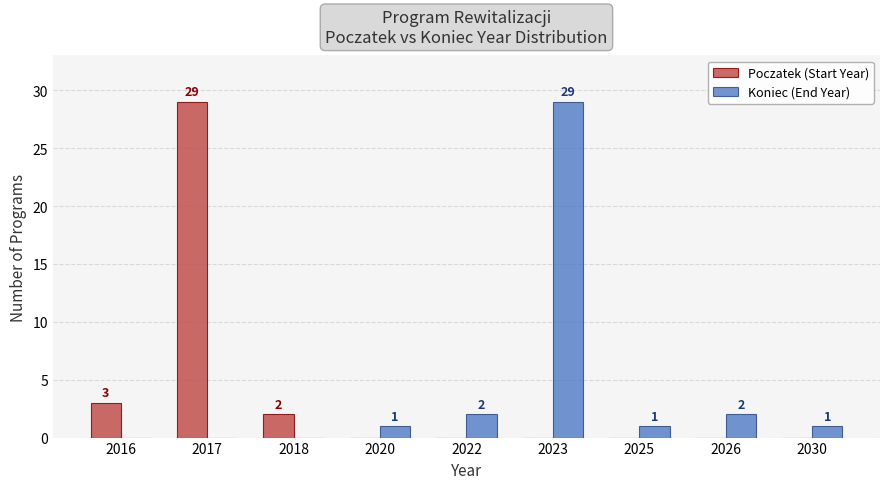

What is the sum of all Koniec (End Year) values?

36